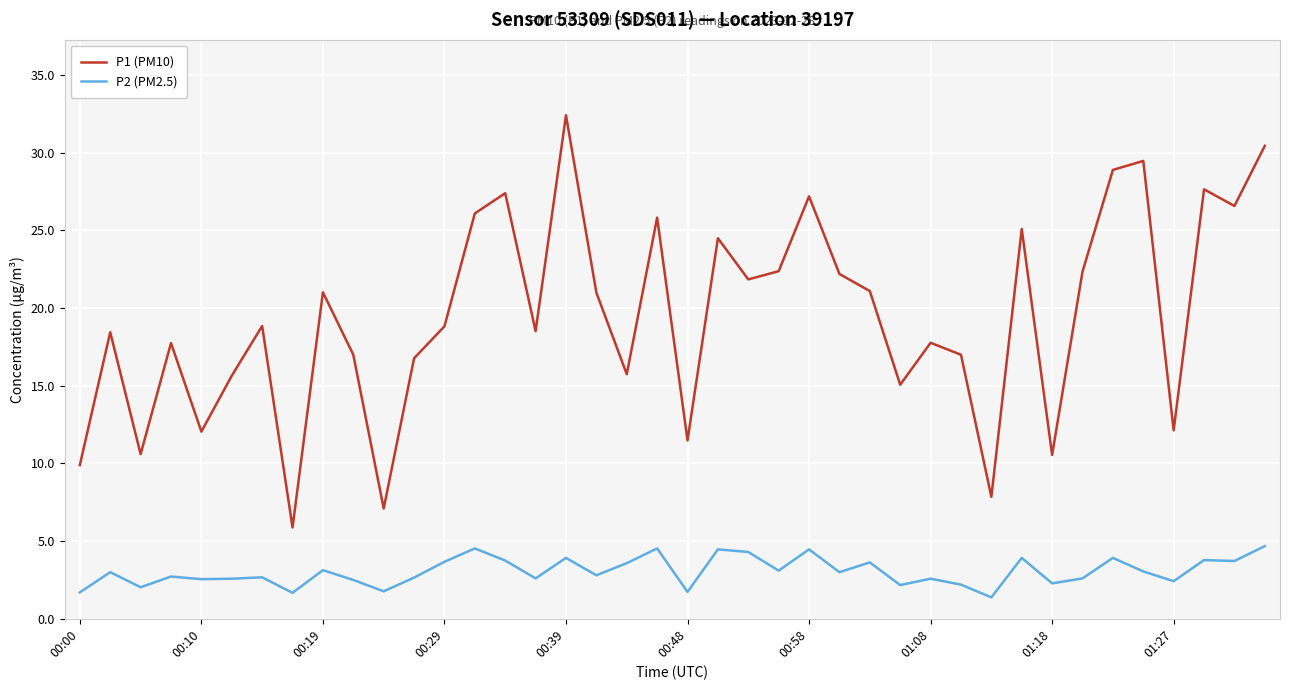

How many lines are shown in the chart?

2